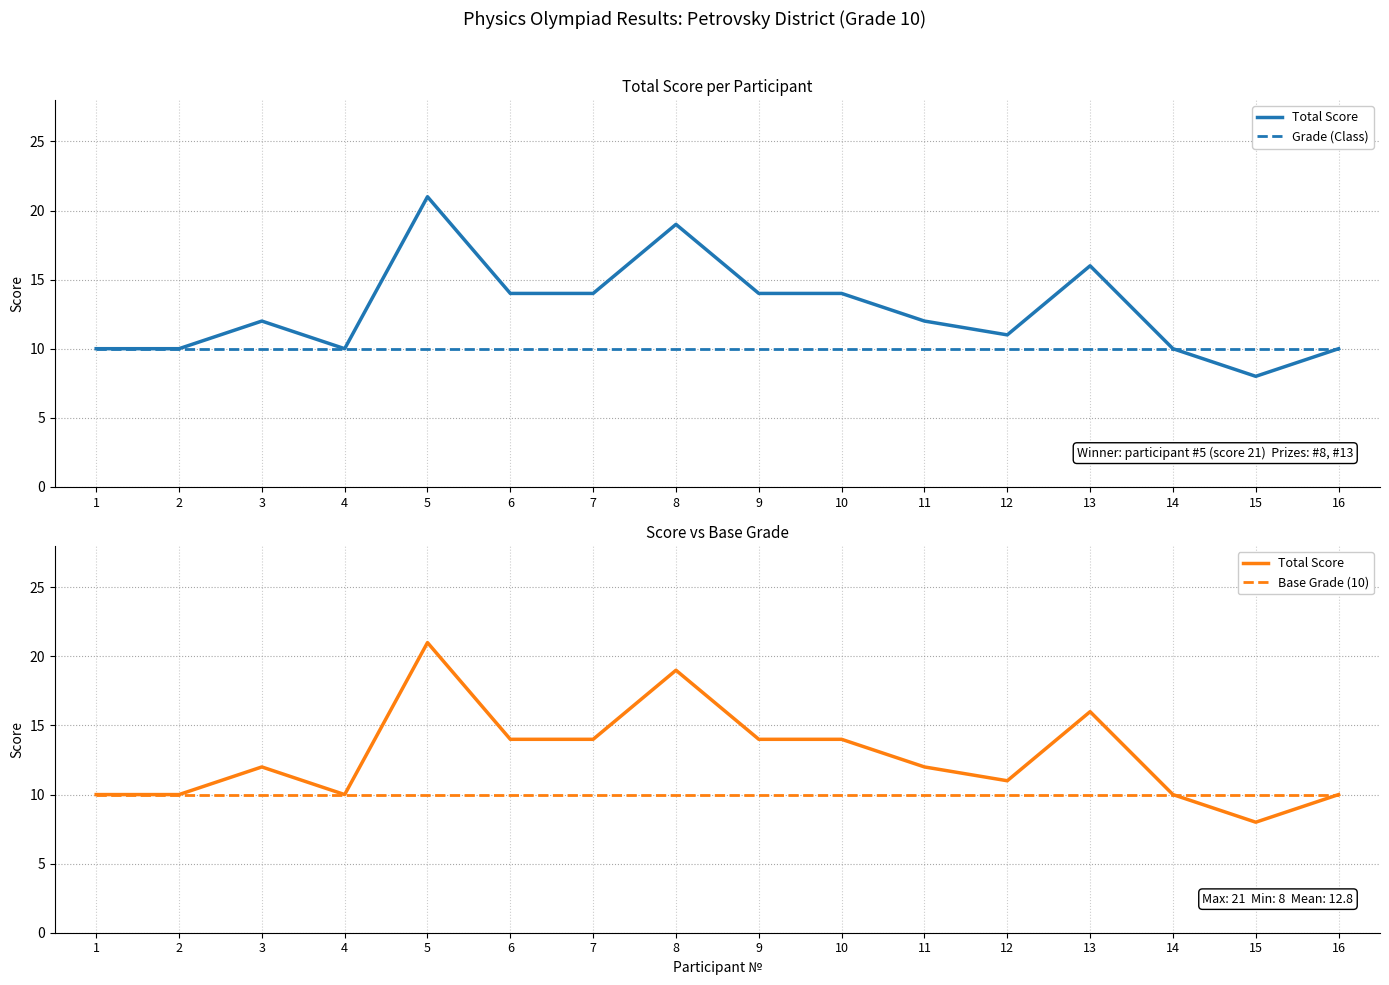

True or false: Base Grade (10) has a value of 16 at 5.

False